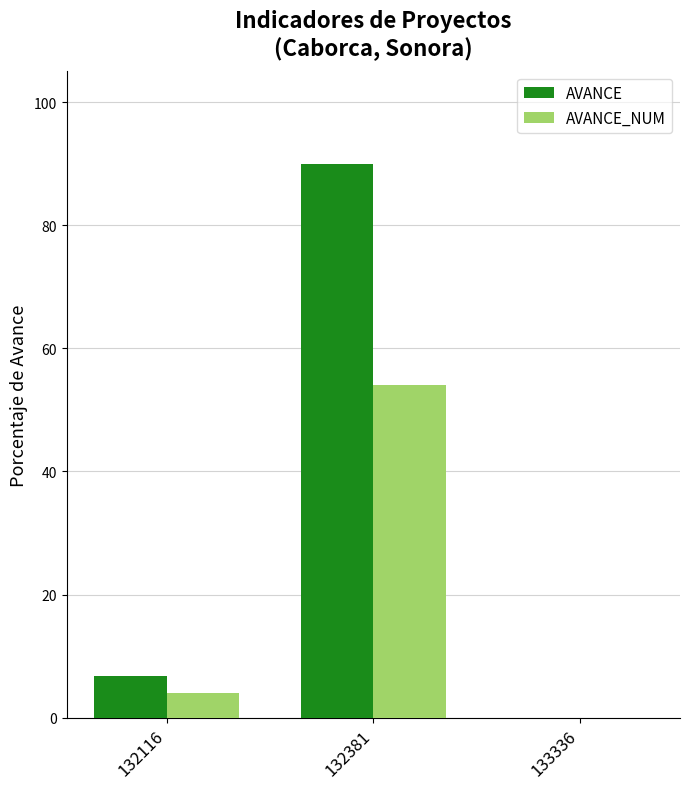

What is the highest value of the AVANCE series?

90.0